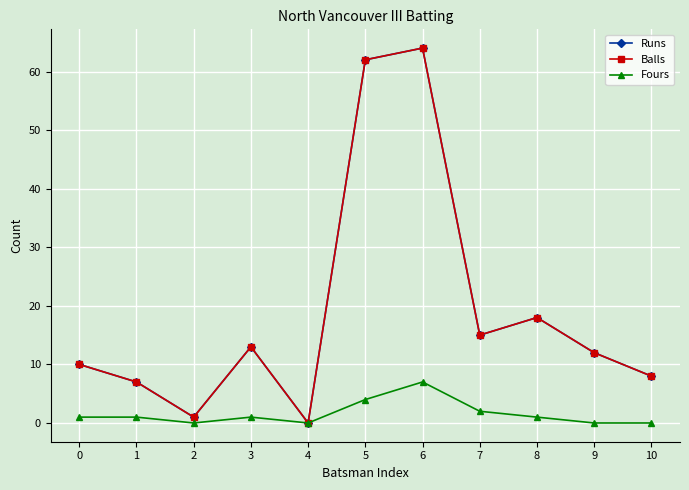

Reading right to left, list all the values displayed in this chart.

Runs: 10=8	9=12	8=18	7=15	6=64	5=62	4=0	3=13	2=1	1=7	0=10
Balls: 10=8	9=12	8=18	7=15	6=64	5=62	4=0	3=13	2=1	1=7	0=10
Fours: 10=0	9=0	8=1	7=2	6=7	5=4	4=0	3=1	2=0	1=1	0=1